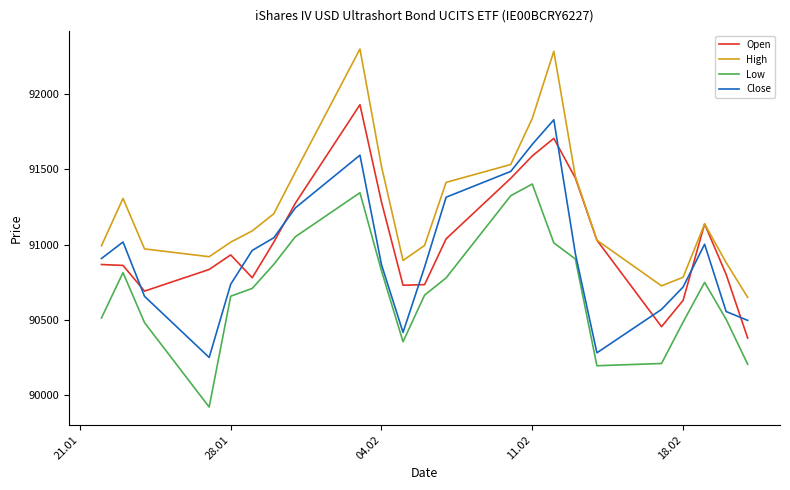

Which series has the largest total across all categories?

High